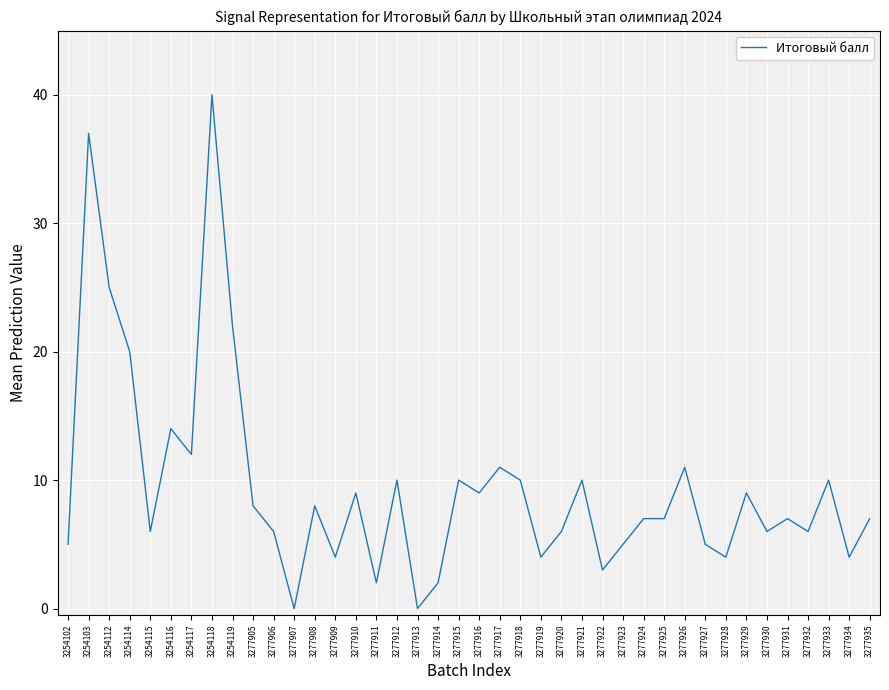

What is the ratio of the value at 3277934 to the value at 3277921?

0.4